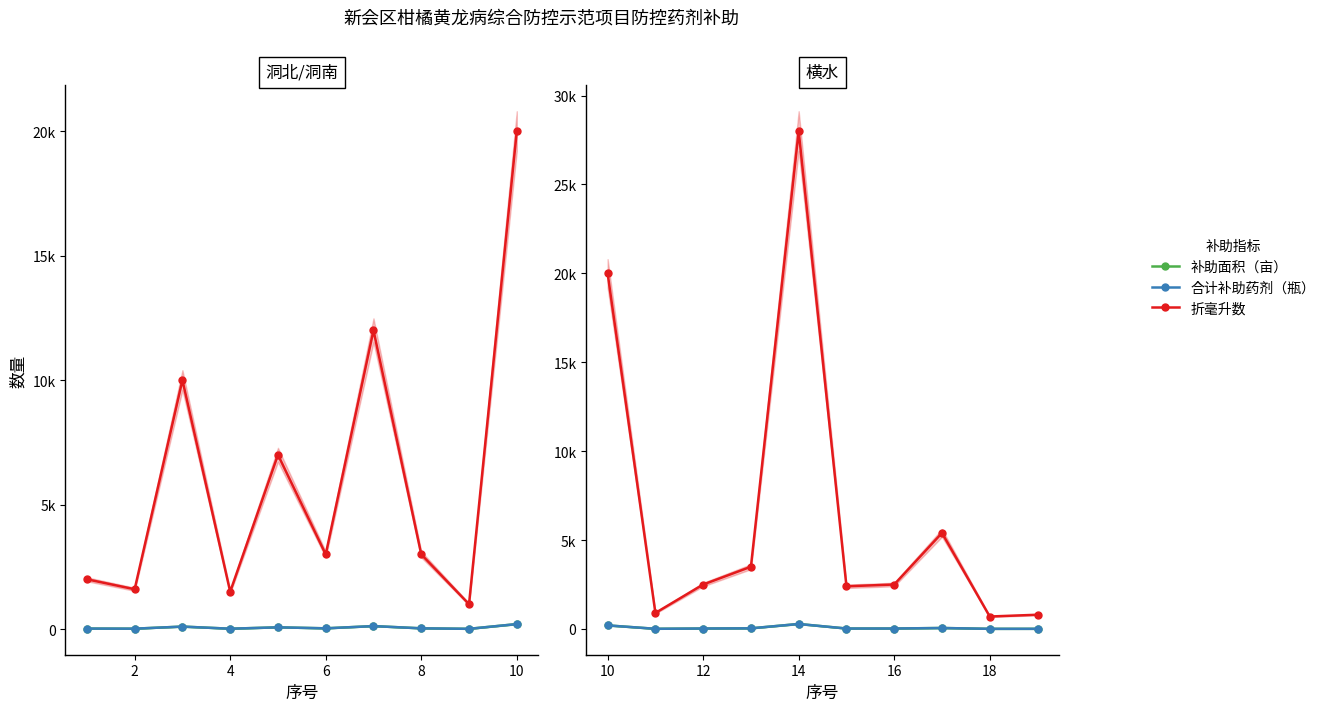

How many values in the 补助面积（亩） series exceed 25?

4